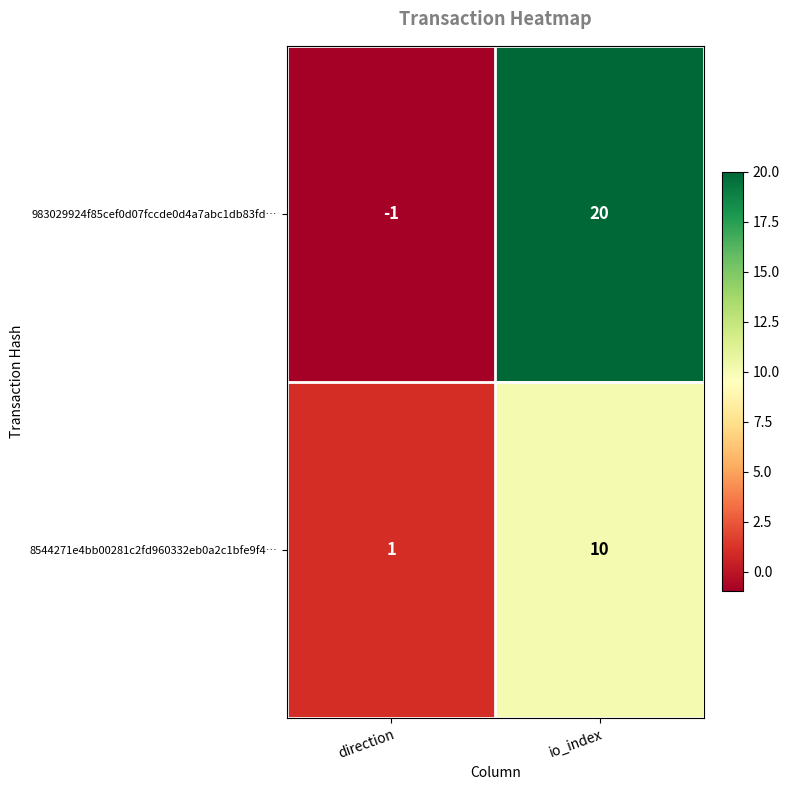

At direction, list the series in order from largest to smallest.

8544271e4bb00281c2fd960332eb0a2c1bfe9f4…, 983029924f85cef0d07fccde0d4a7abc1db83fd…